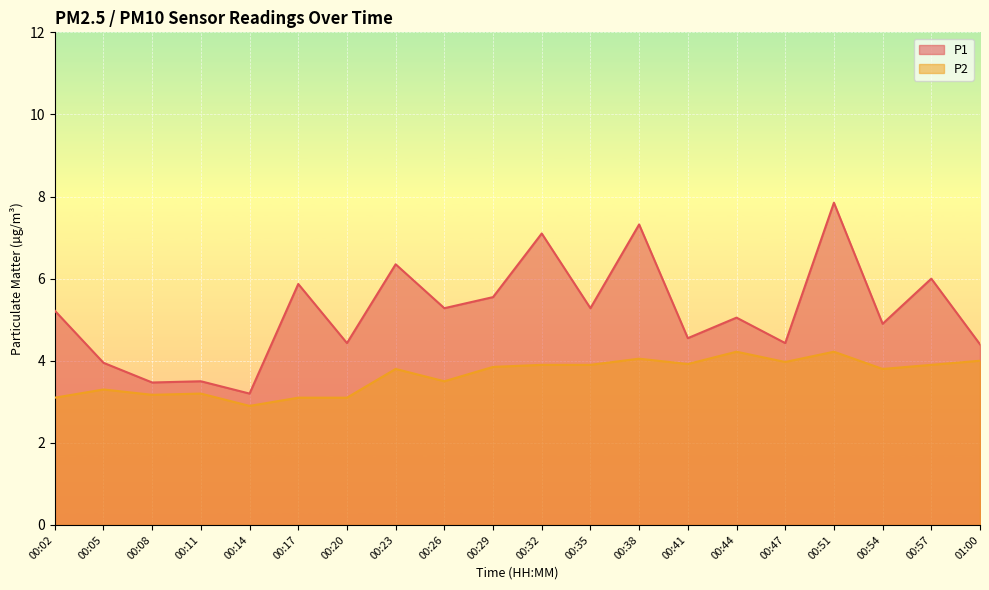

At which category is the sum across all series the highest?

00:51